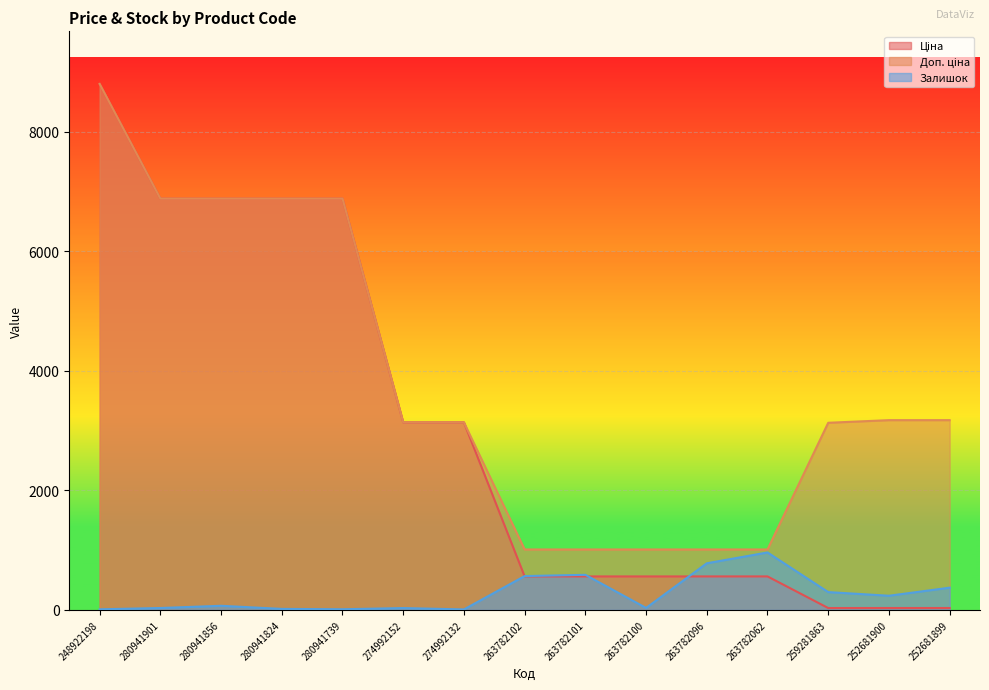

What is the difference between the maximum and minimum values in the Залишок series?

953.0